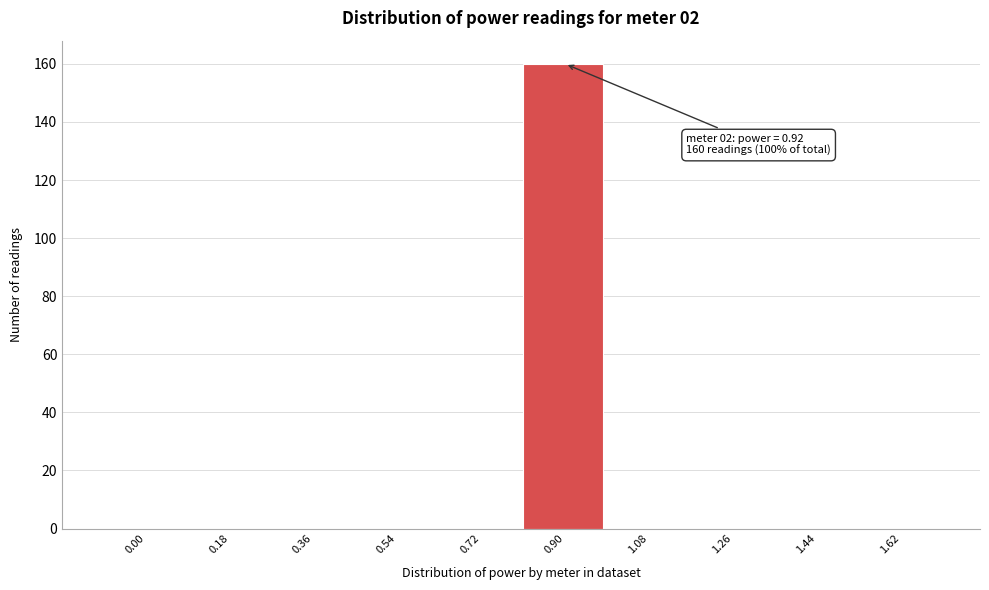

Reading right to left, extract all data points from this chart.

1.62=0	1.44=0	1.26=0	1.08=0	0.90=160	0.72=0	0.54=0	0.36=0	0.18=0	0.00=0